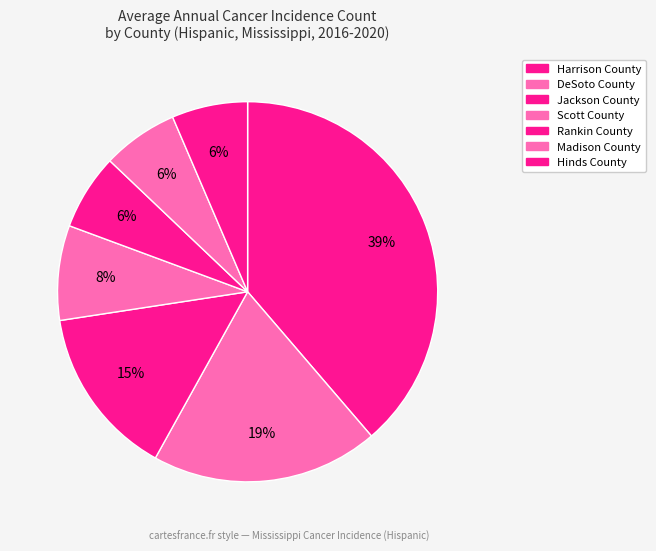

What percentage do Hinds County and Jackson County together represent?

21.0%